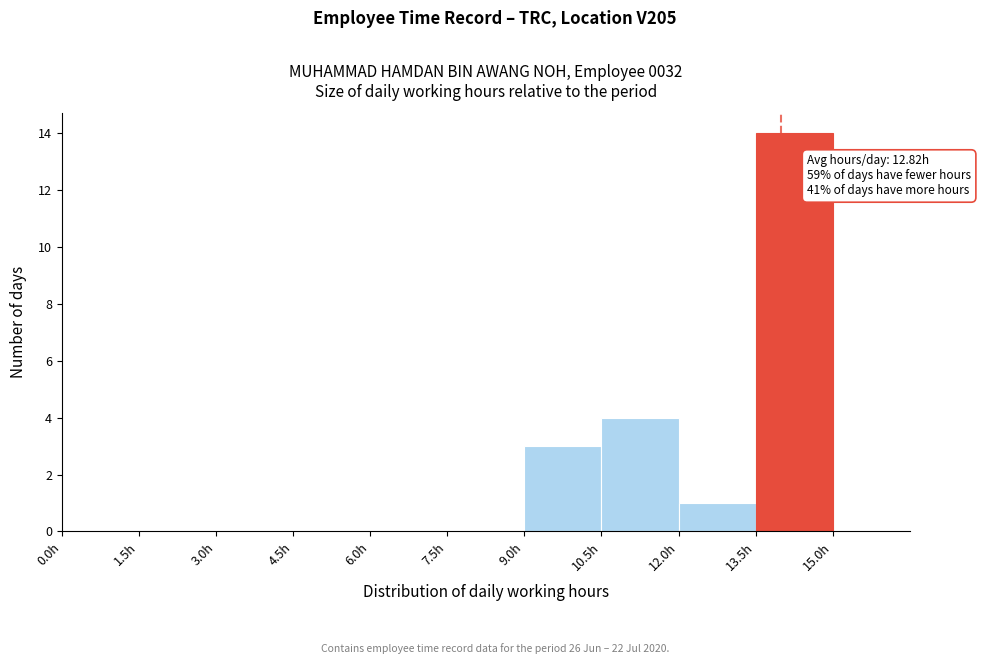

Over which range of the x-axis is the bar tallest?

13.5 to 15.0